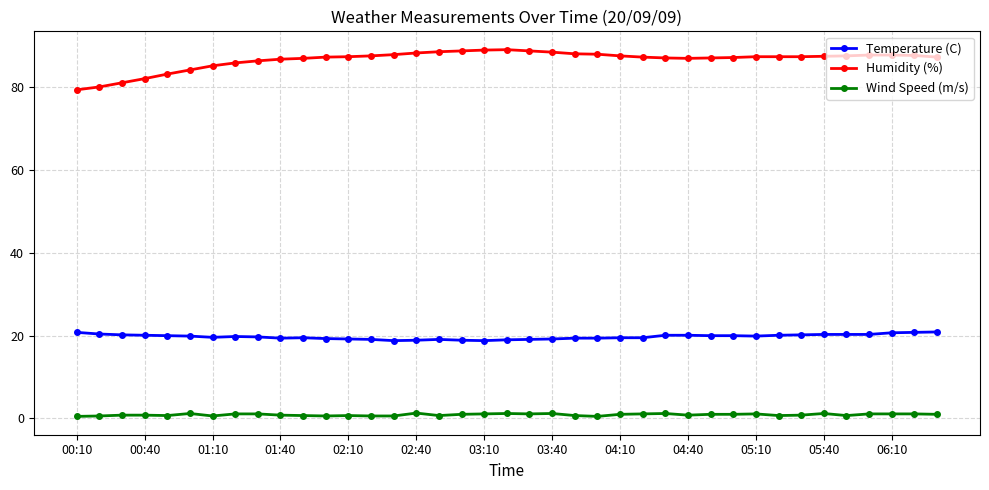

True or false: Wind Speed (m/s) and Humidity (%) intersect in this chart.

False